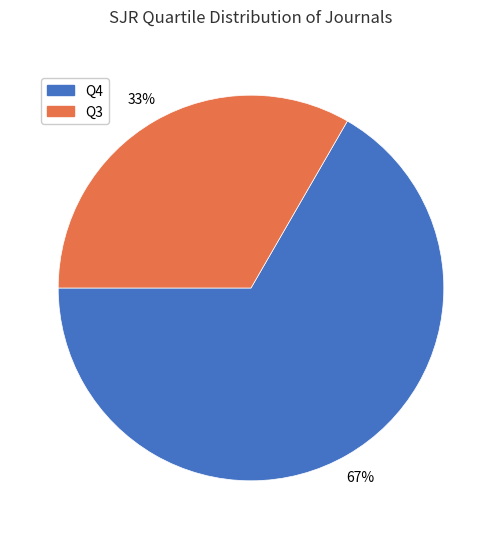

To the nearest percent, what portion does Q4 represent?

67%